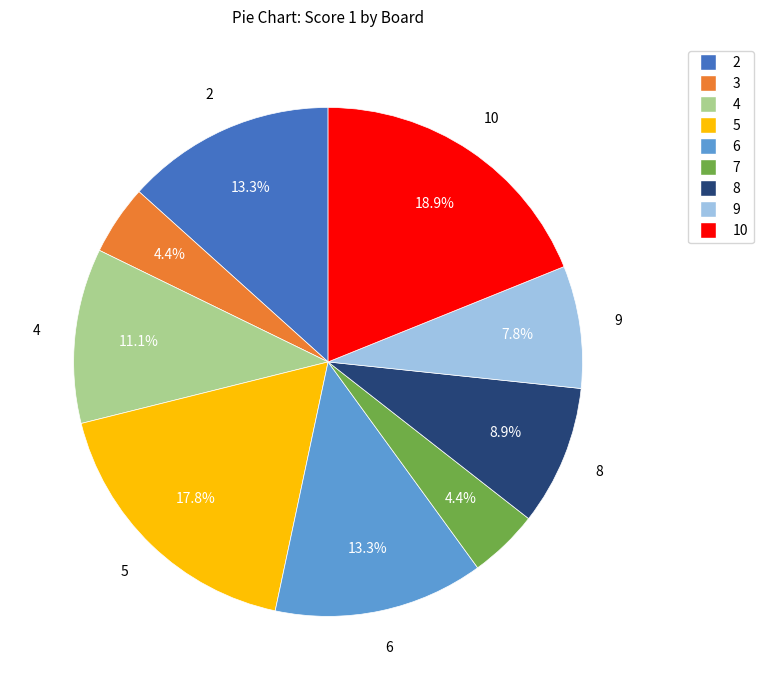

Is the sum of 10 and 6 greater than half?

No